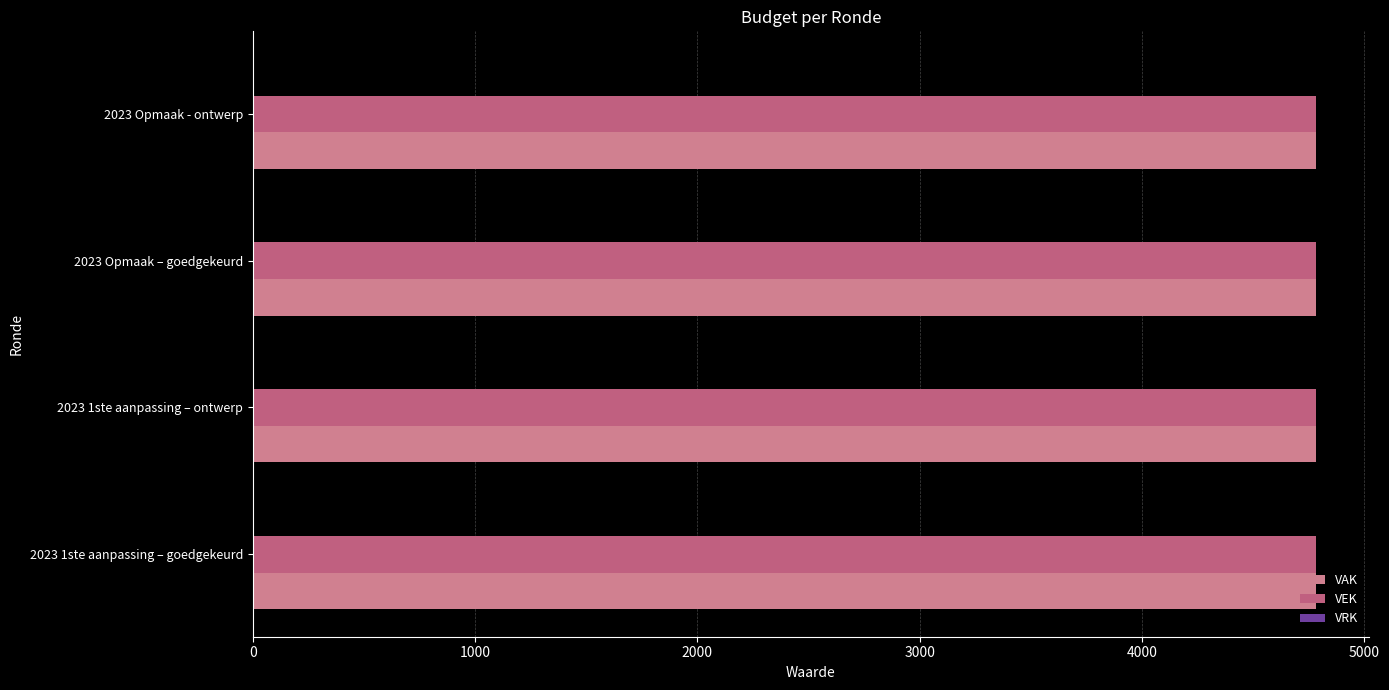

What are all the series names shown in the legend?

VAK, VEK, VRK